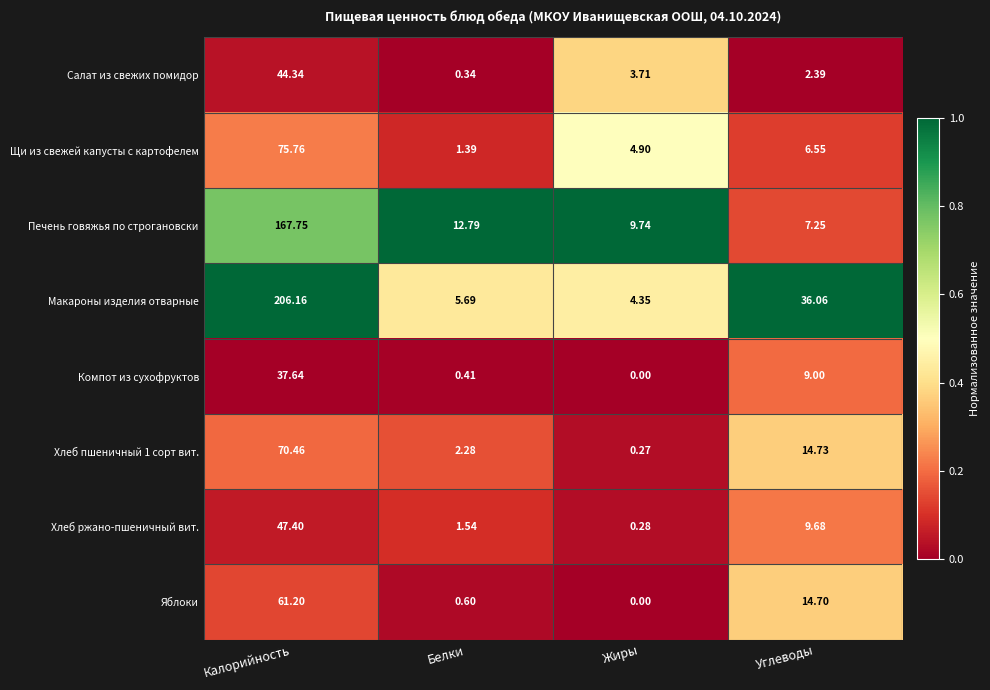

Which series changed the most between Калорийность and Жиры?

Макароны изделия отварные